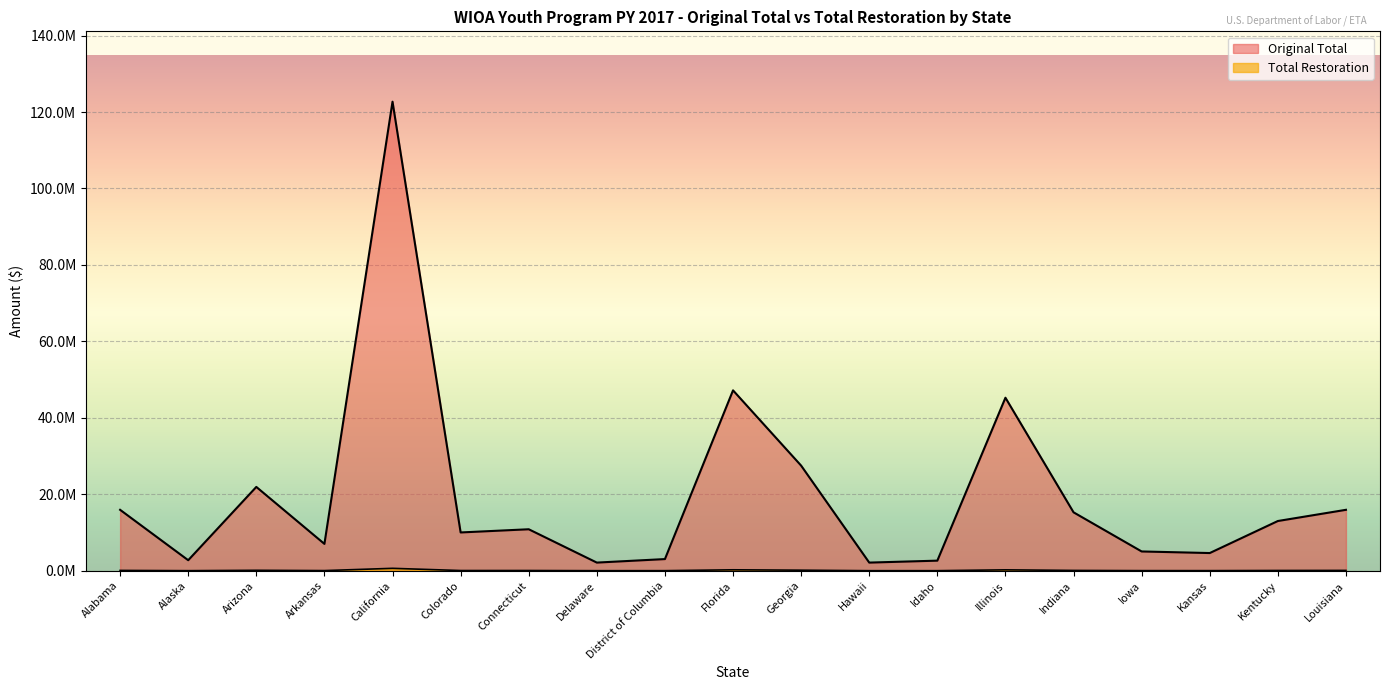

Rank the categories by Original Total value from highest to lowest.

California, Florida, Illinois, Georgia, Arizona, Louisiana, Alabama, Indiana, Kentucky, Connecticut, Colorado, Arkansas, Iowa, Kansas, District of Columbia, Alaska, Idaho, Delaware, Hawaii